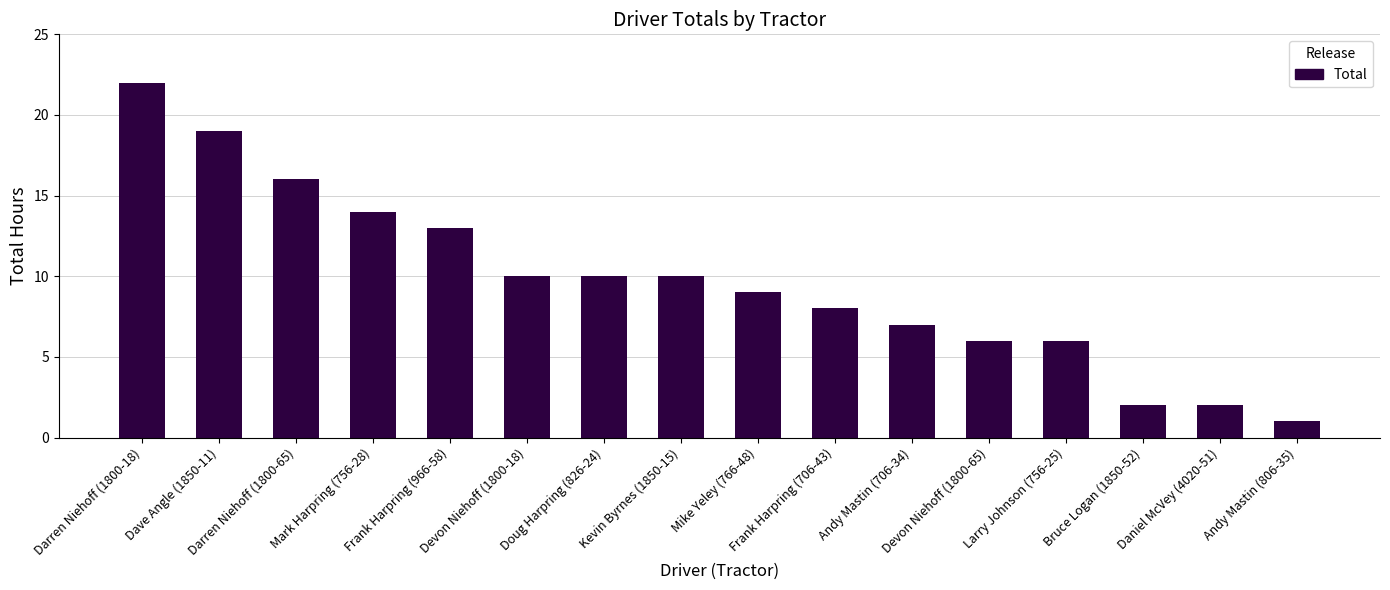

What is the maximum value shown in the chart?

22